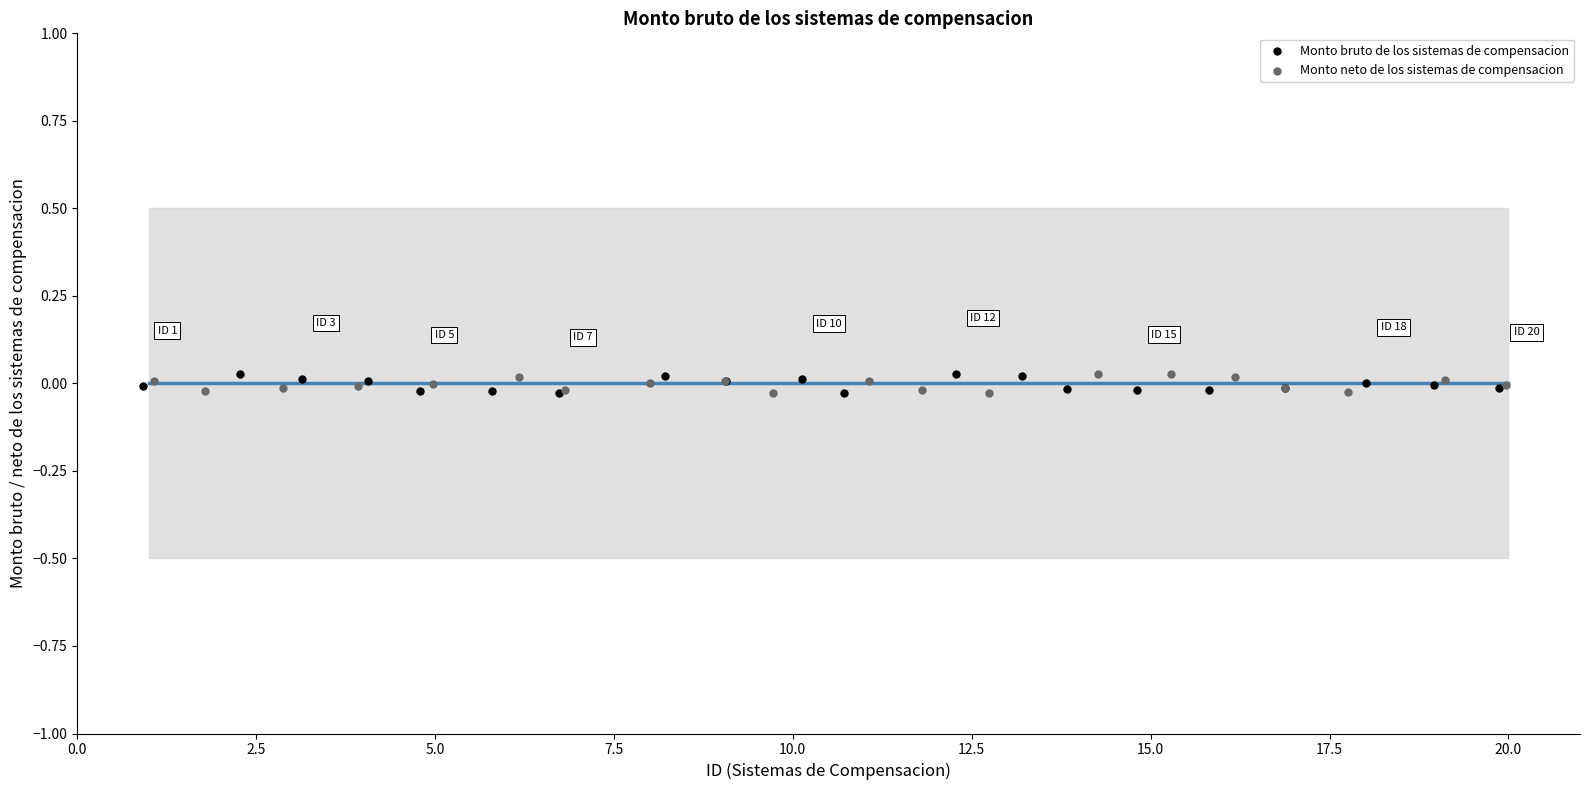

What are all the series names shown in the legend?

Monto bruto de los sistemas de compensacion, Monto neto de los sistemas de compensacion